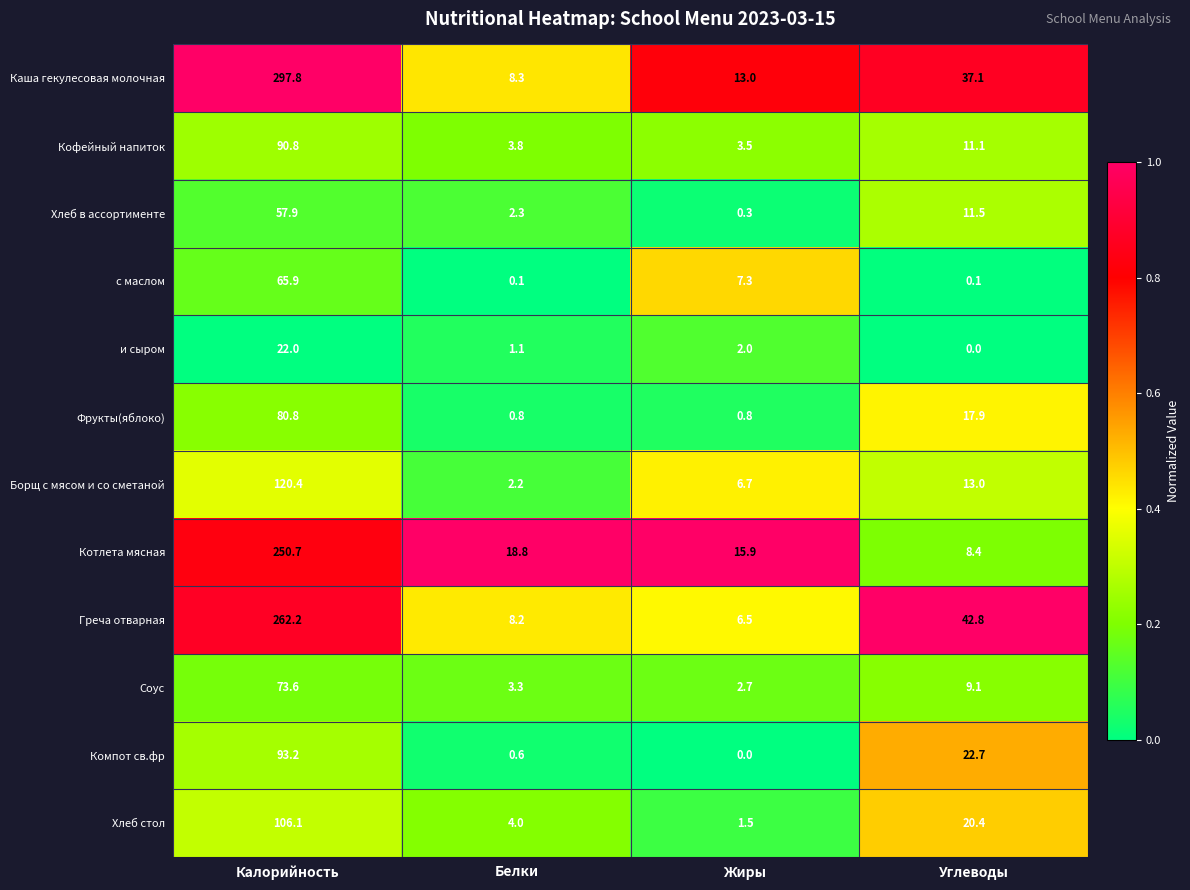

Rank the series by their maximum value, from highest to lowest.

Каша гекулесовая молочная, Греча отварная, Котлета мясная, Борщ с мясом и со сметаной, Хлеб стол, Компот св.фр, Кофейный напиток, Фрукты(яблоко), Соус, с маслом, Хлеб в ассортименте, и сыром